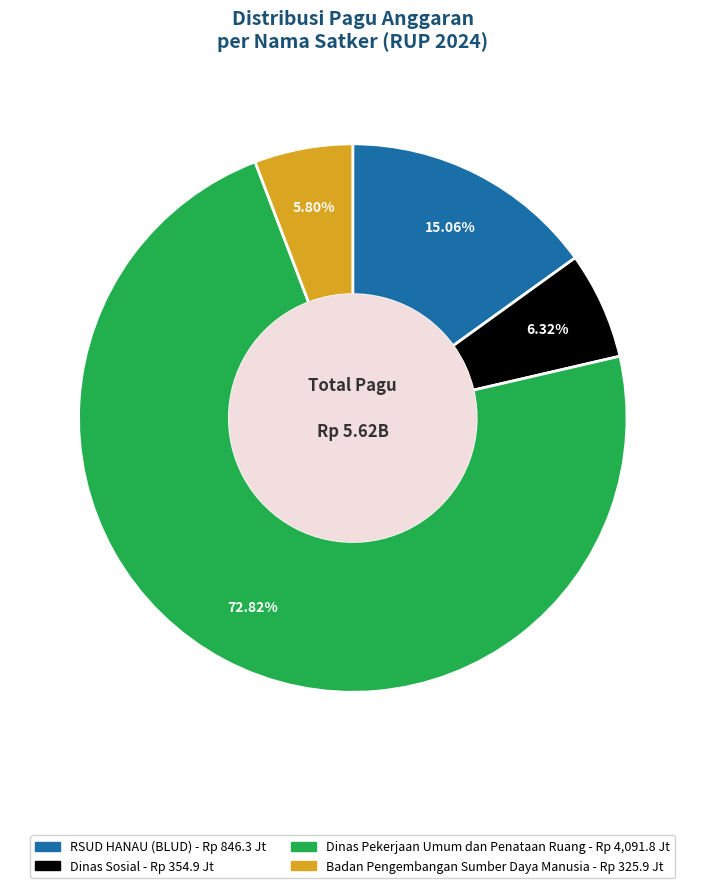

Is there a majority slice in this chart?

Yes